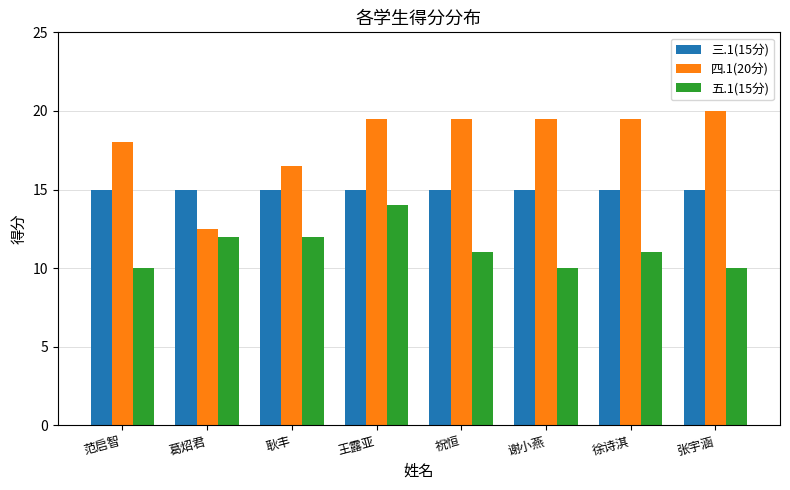

How many bars are there in total?

24